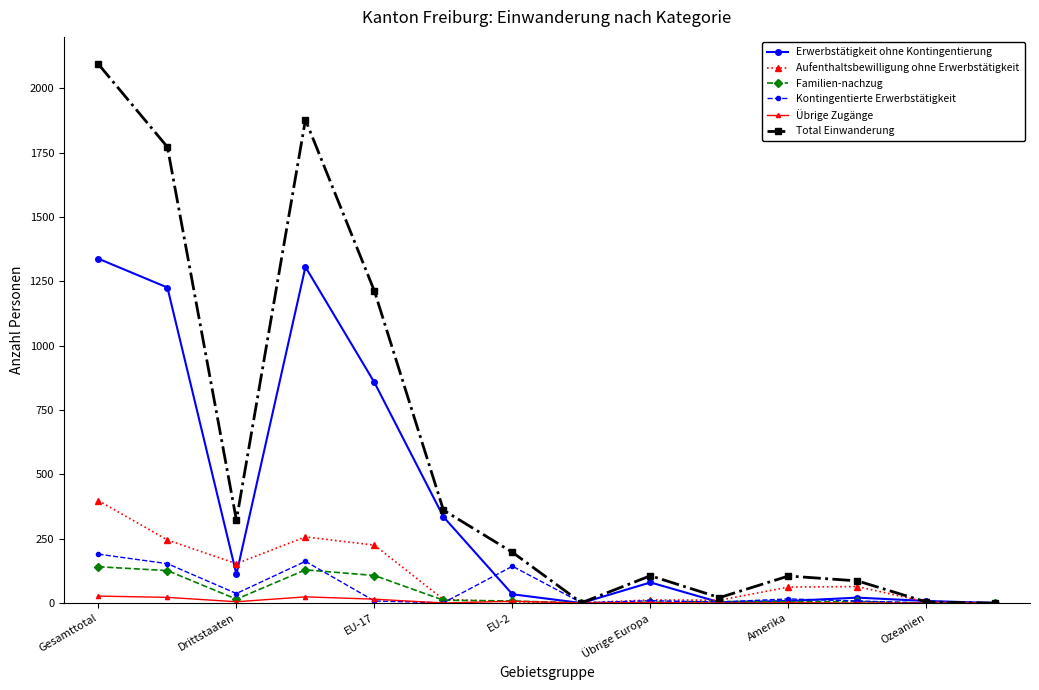

How many interior local peaks does the Total Einwanderung series have?

3